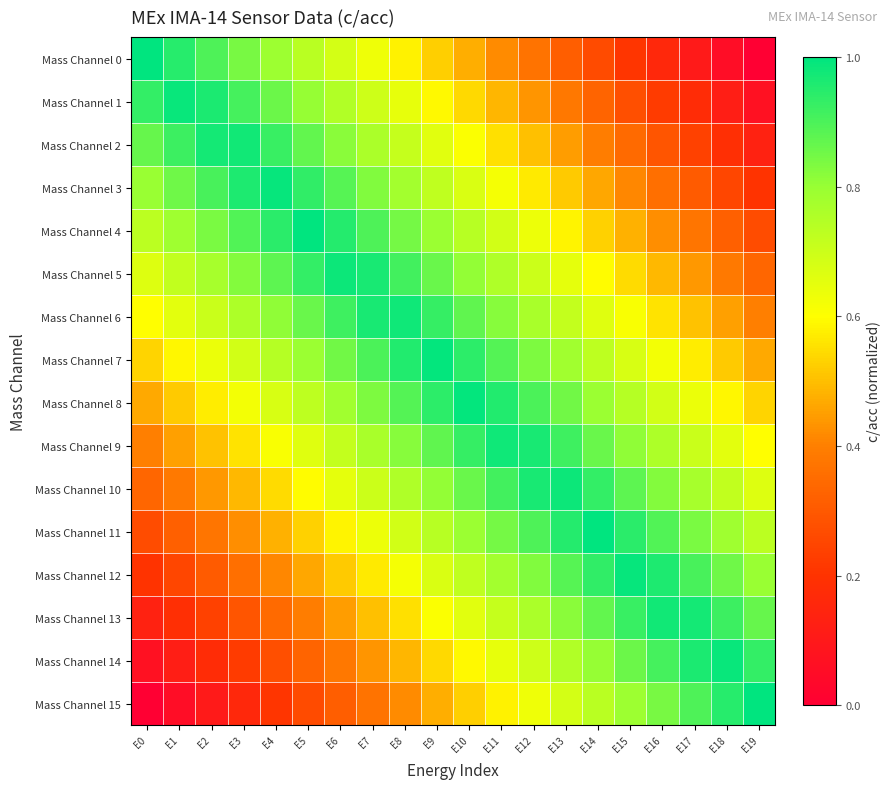

Which series has the largest total across all categories?

Mass Channel 7